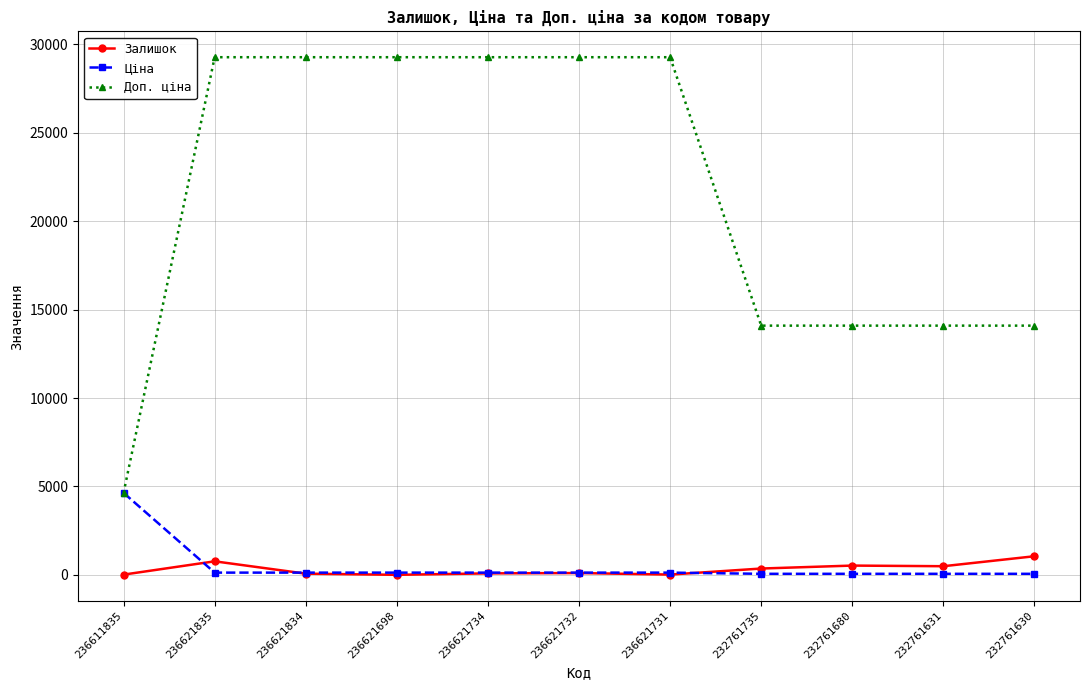

Is this an area chart (filled region under the line)?

No